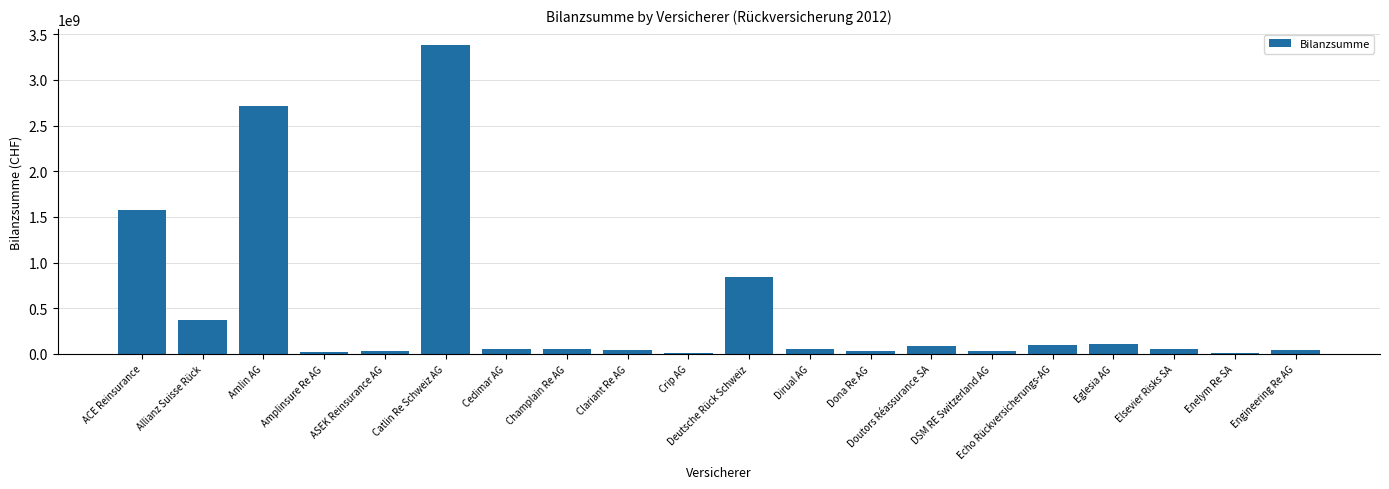

What is the average value?

481752859